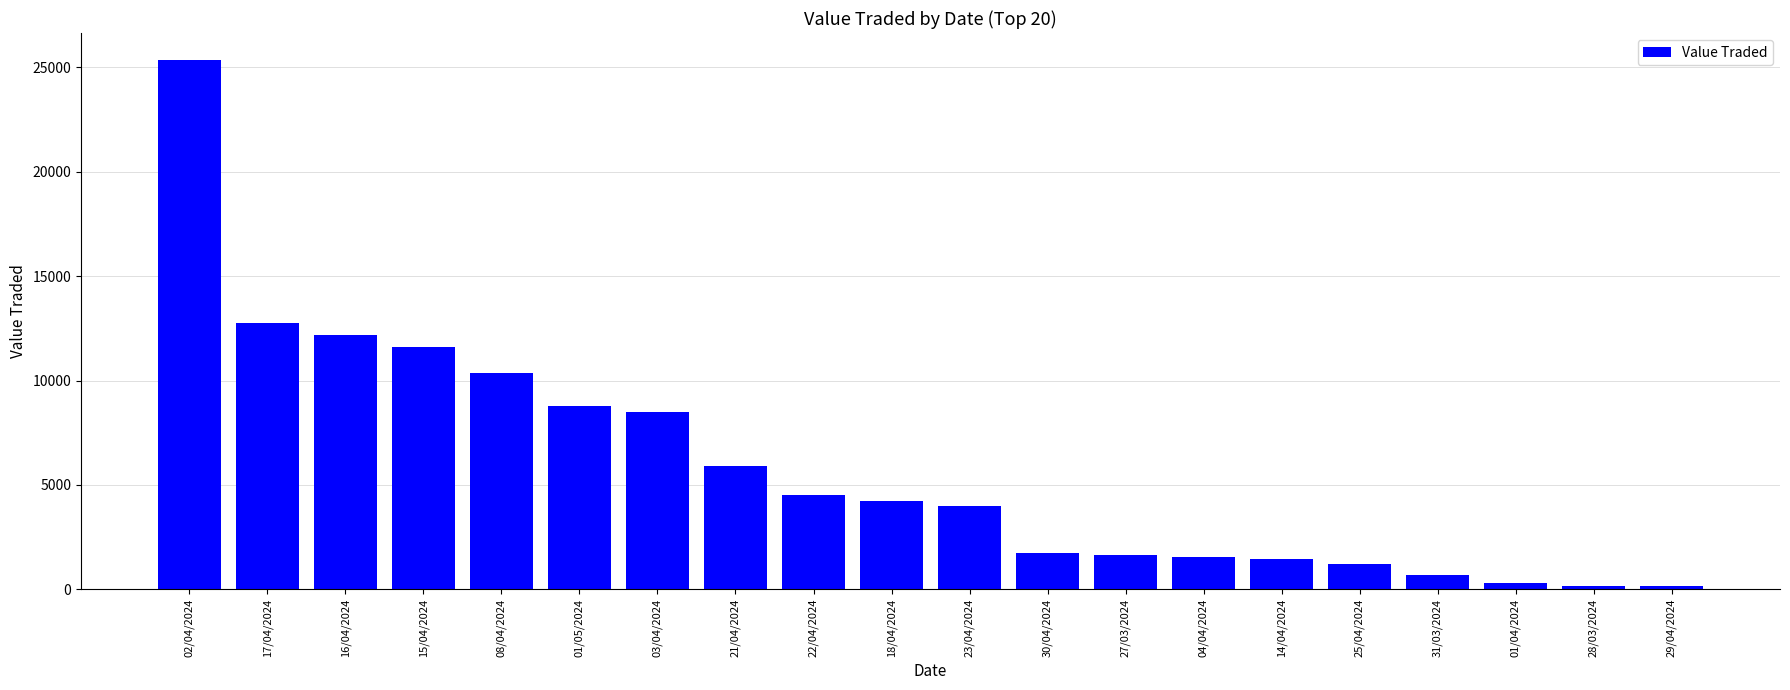

What is the label of the 2nd bar from the right?

28/03/2024